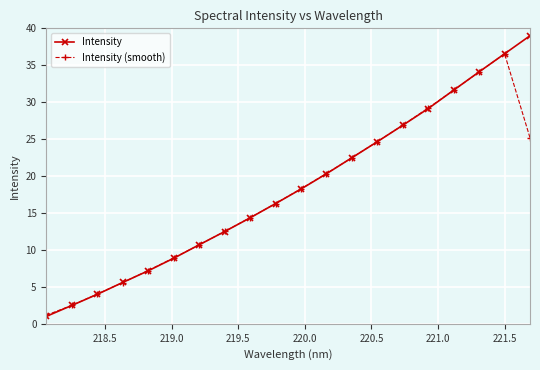

What is the value of the Intensity point at the 11th from the left?

18.2